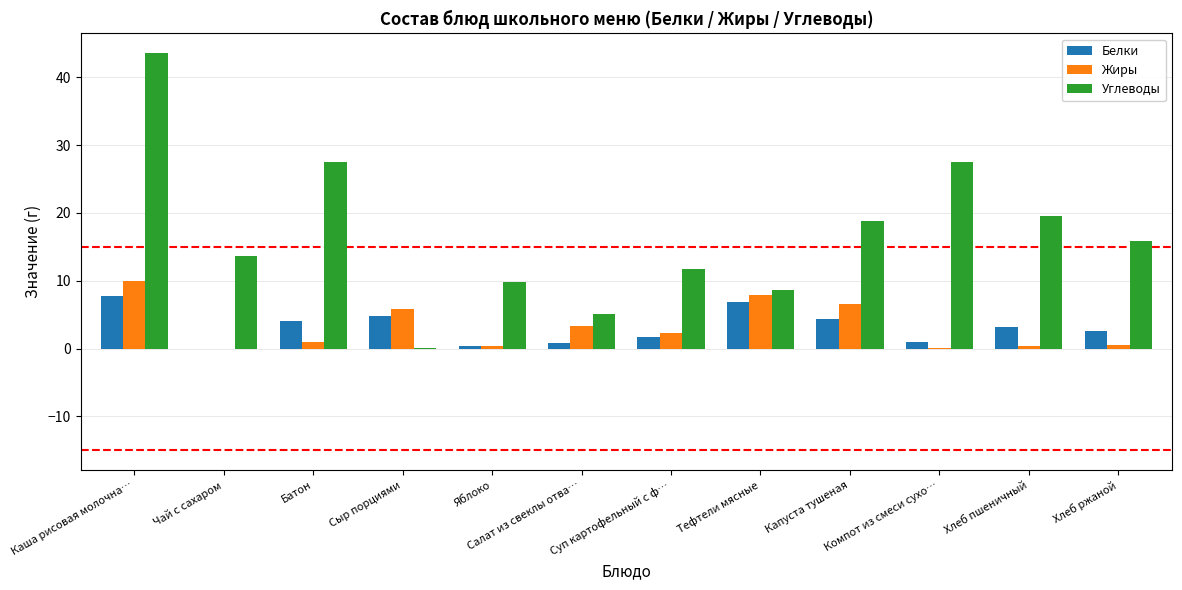

What are all the series names shown in the legend?

Белки, Жиры, Углеводы